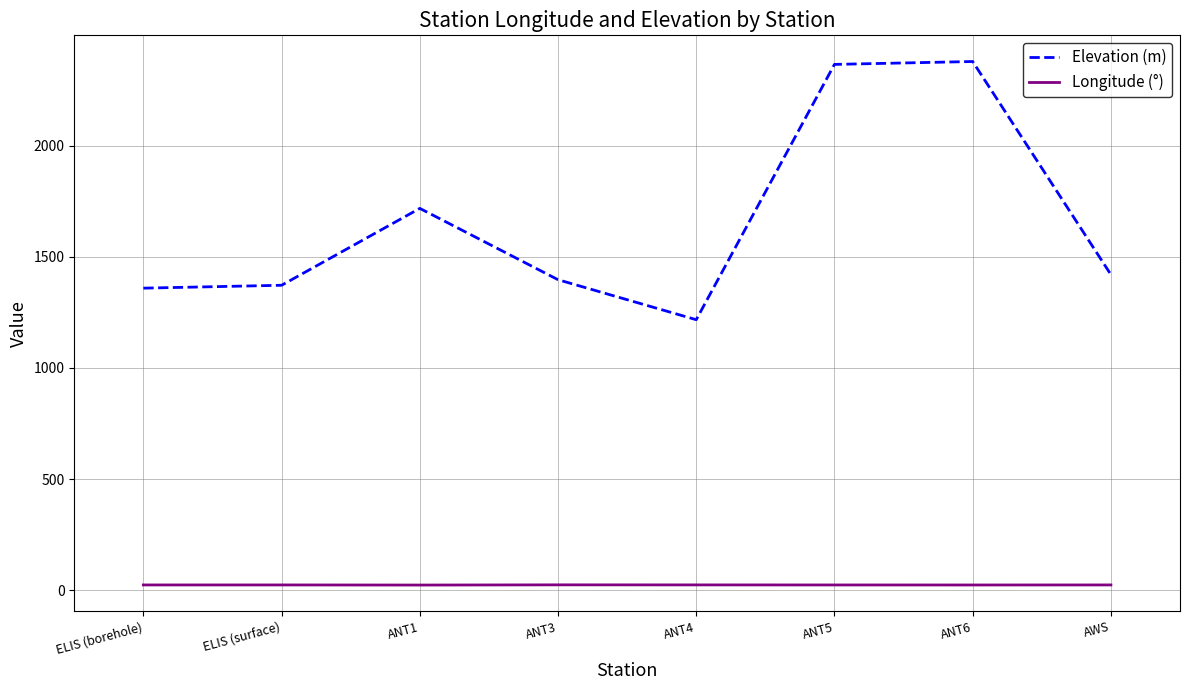

Is this an area chart (filled region under the line)?

No